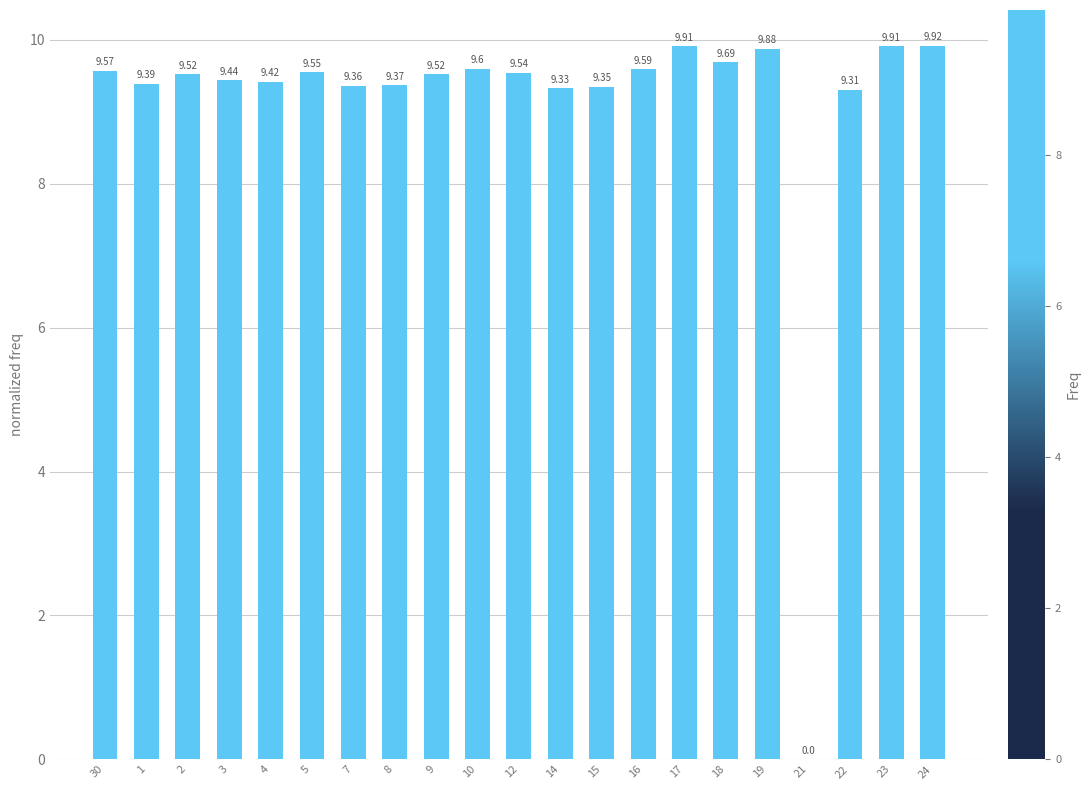

What is the change in value from 16 to 23?

+0.3